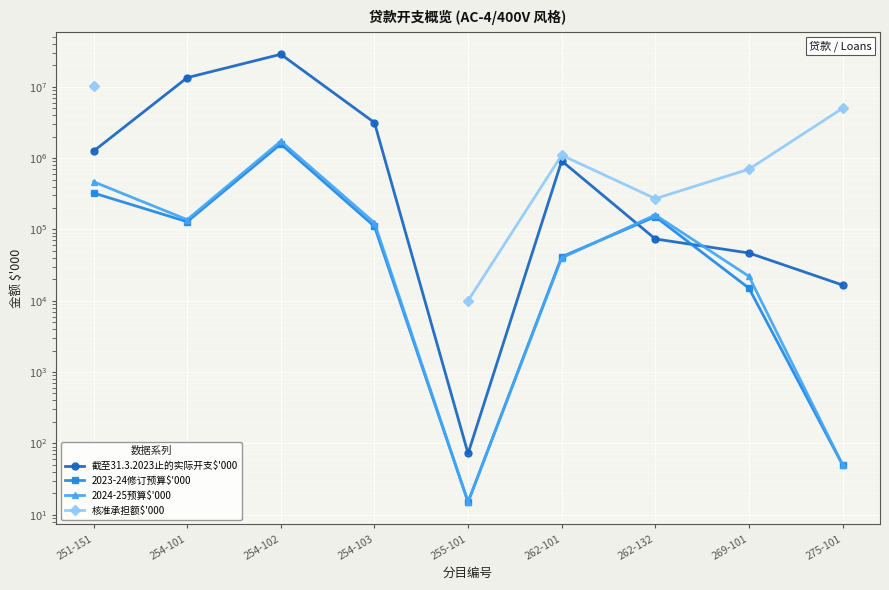

Rank the series by their maximum value, from lowest to highest.

2023-24修订预算$'000, 2024-25预算$'000, 核准承担额$'000, 截至31.3.2023止的实际开支$'000